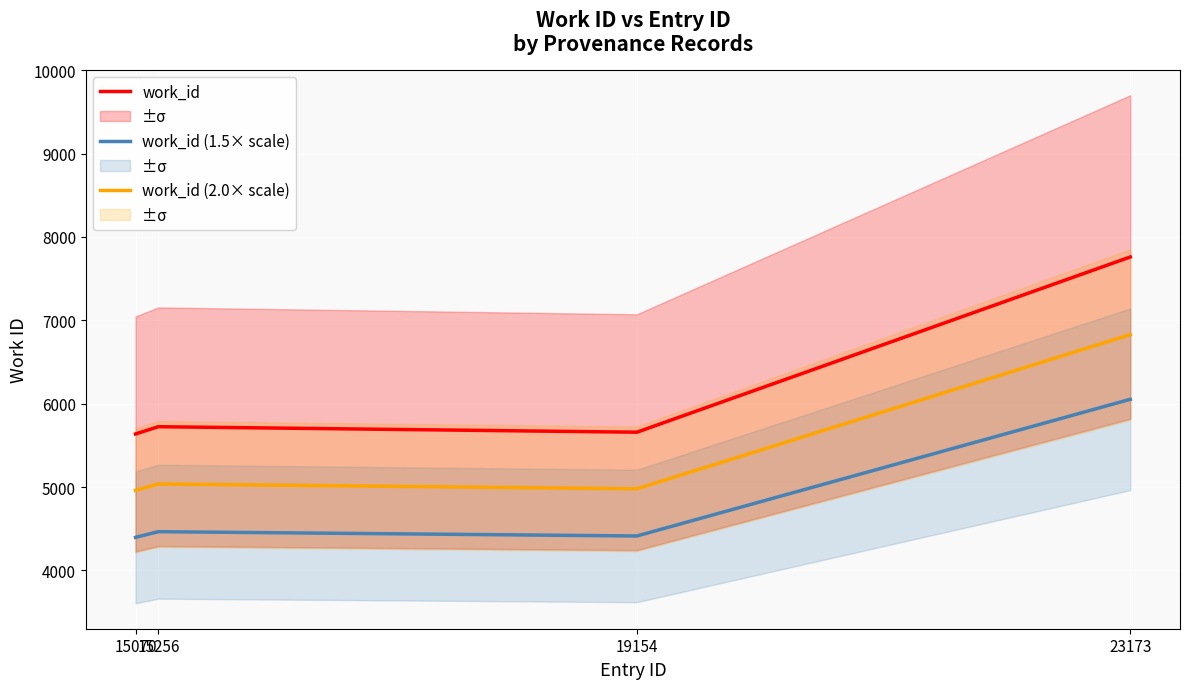

Where is work_id (1.5× scale) nearest to the value 5224?

15256